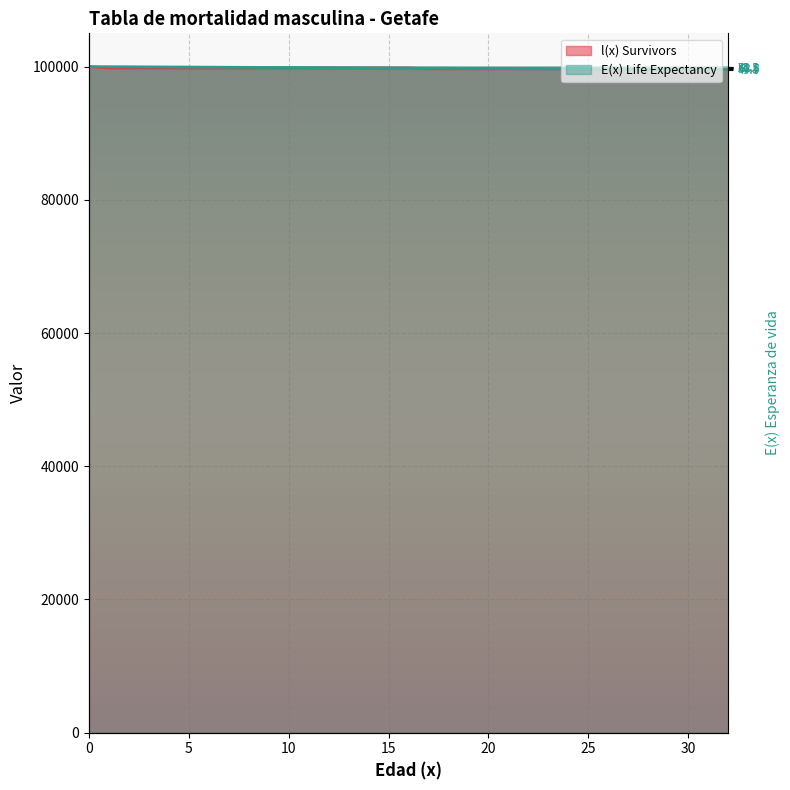

What value does the E(x) Life Expectancy series have at 32?

99560.7